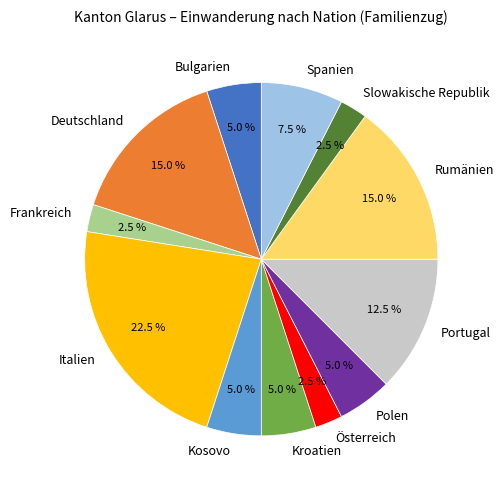

Which category has the biggest portion of the pie?

Italien